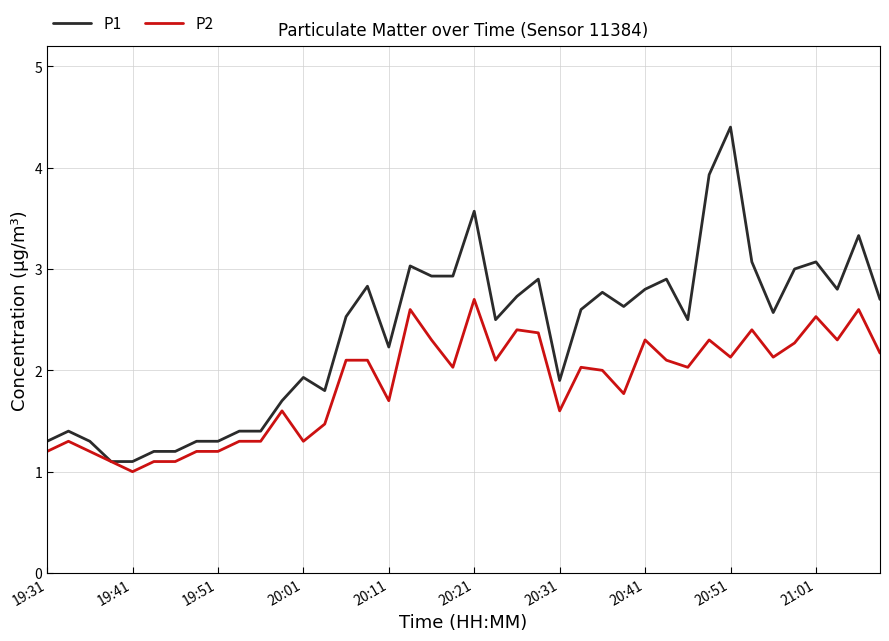

What is the maximum value shown in the chart?

4.4